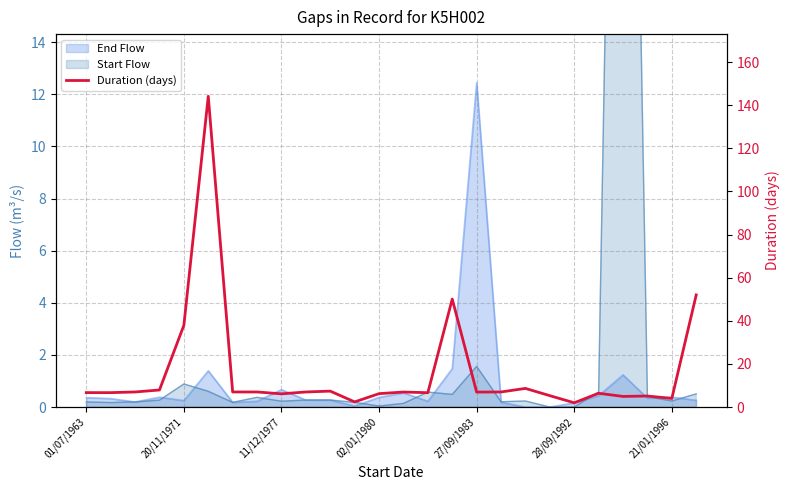

How many lines are shown in the chart?

1